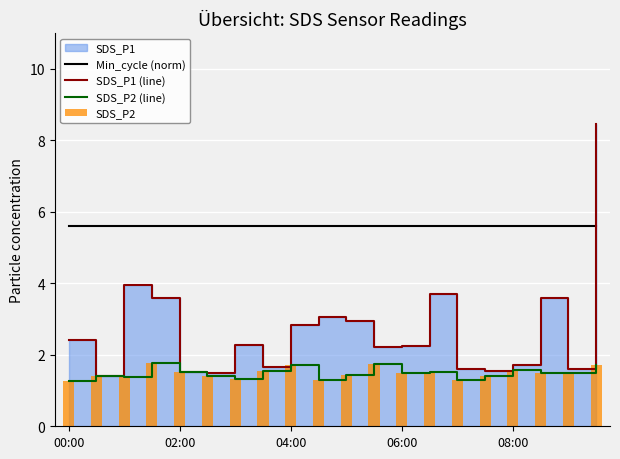

True or false: Min_cycle (norm) and SDS_P2 (line) intersect in this chart.

False